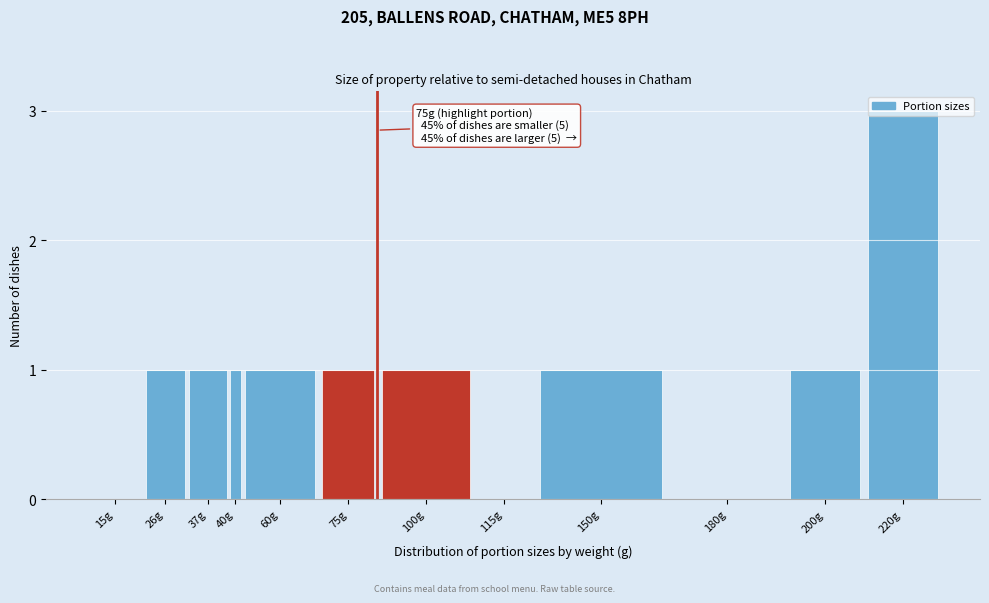

What is the sum of all values?

11